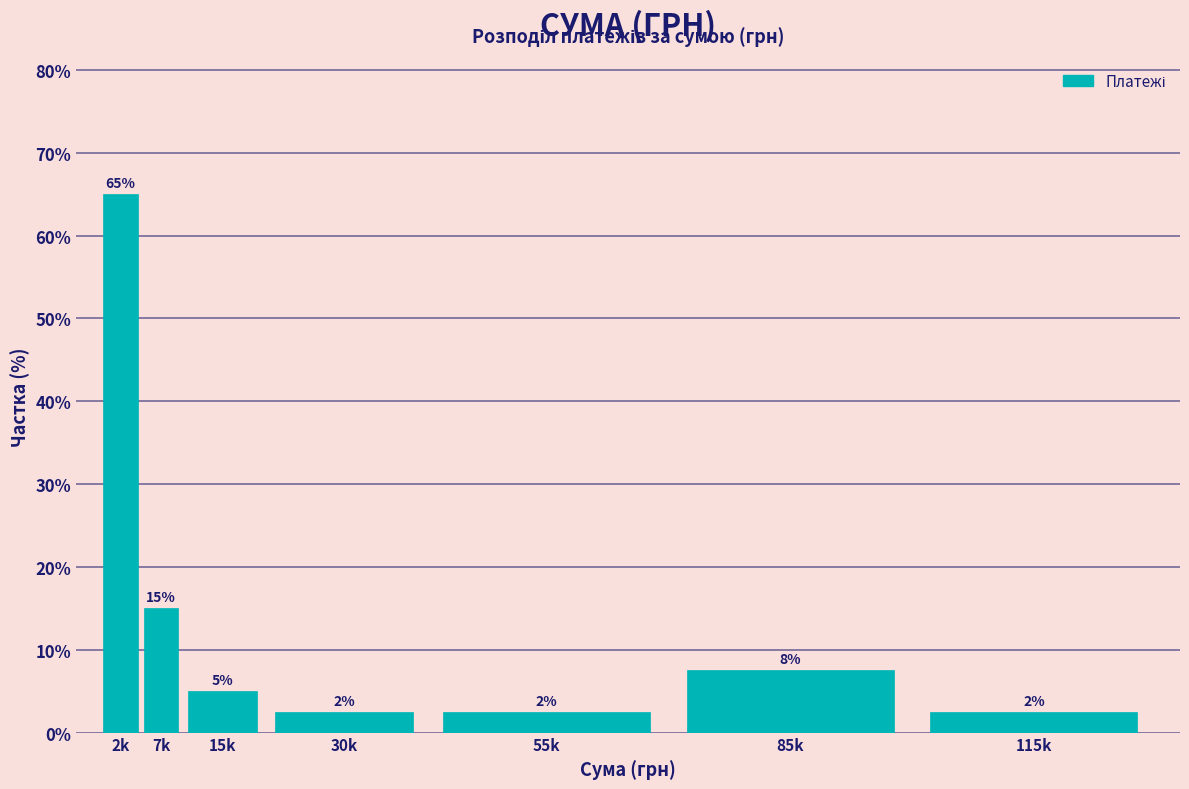

Are the bars horizontal?

No